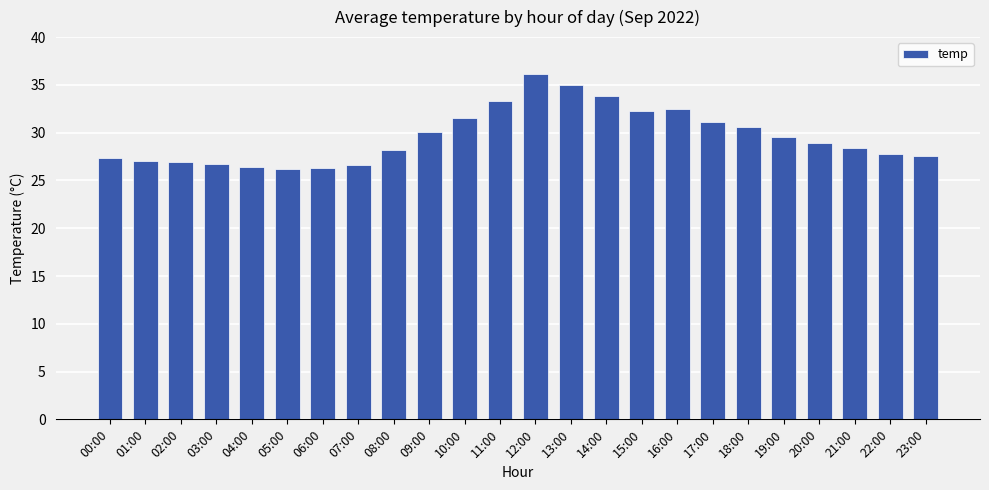

What is the sum of all values?

710.4